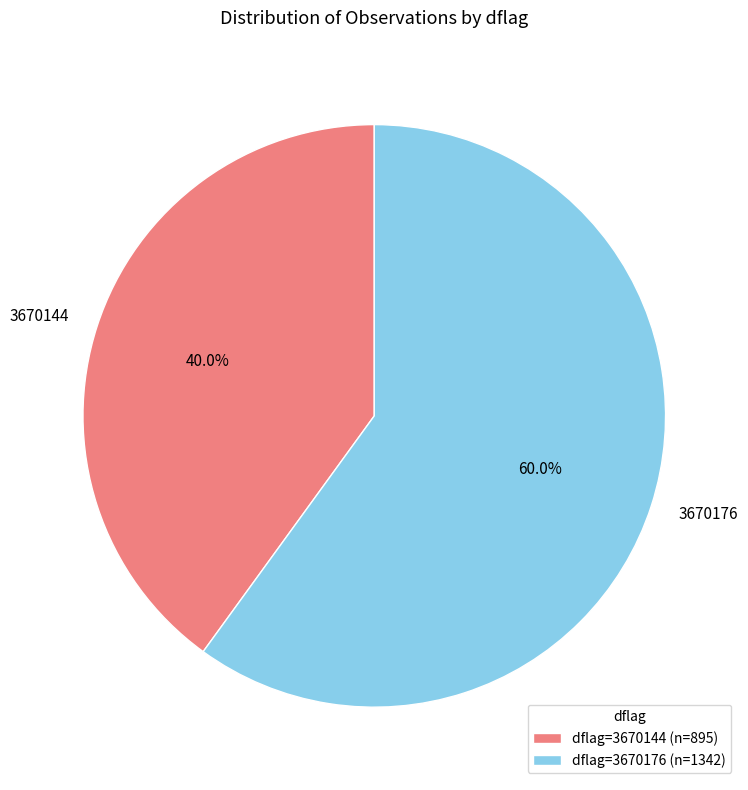

To the nearest percent, what percentage of the pie is dflag=3670176?

60%